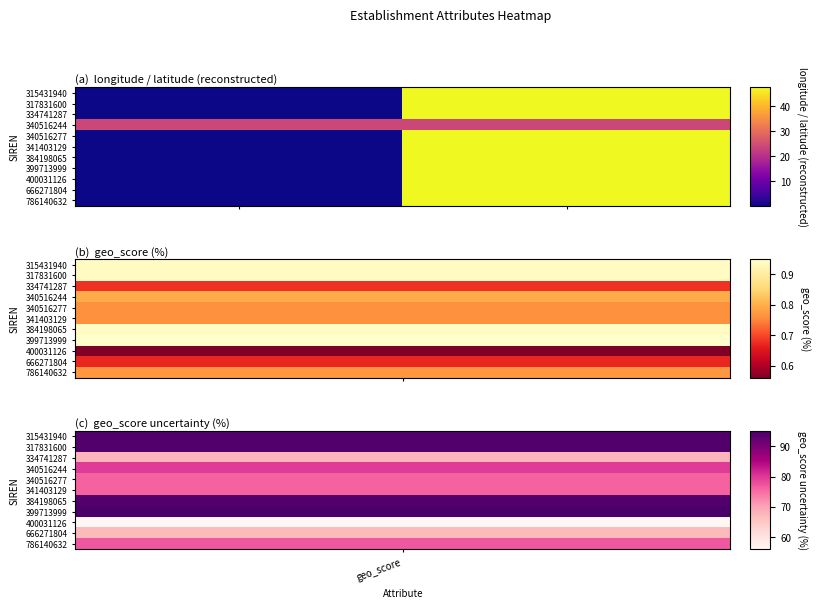

Reading left to right, transcribe all the data shown in this chart.

315431940: 0.0	47.5
317831600: 0.0	47.5
334741287: 0.0	47.5
340516244: 23.8	23.8
340516277: 0.0	47.5
341403129: 0.1	47.5
384198065: 0.1	47.6
399713999: 0.0	47.5
400031126: 0.0	47.6
666271804: 0.0	47.5
786140632: 0.0	47.6